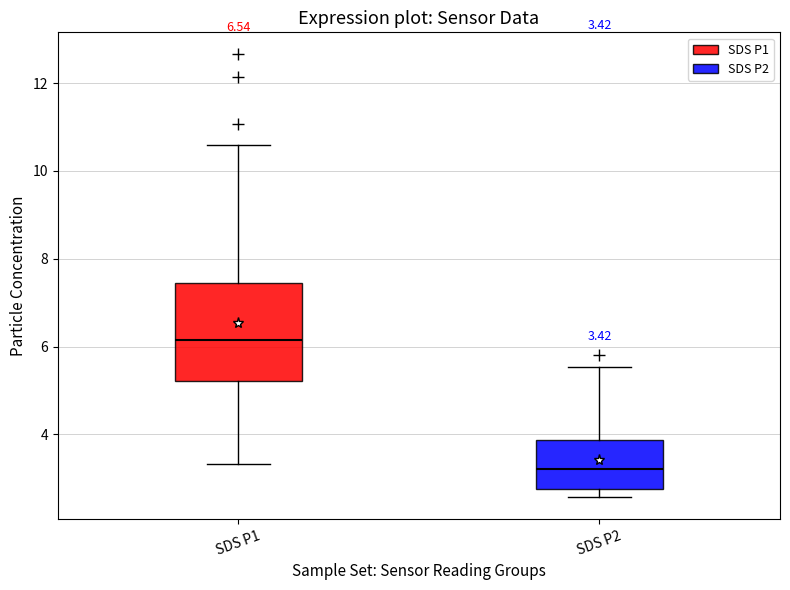

Which box has the highest median line?

SDS P1